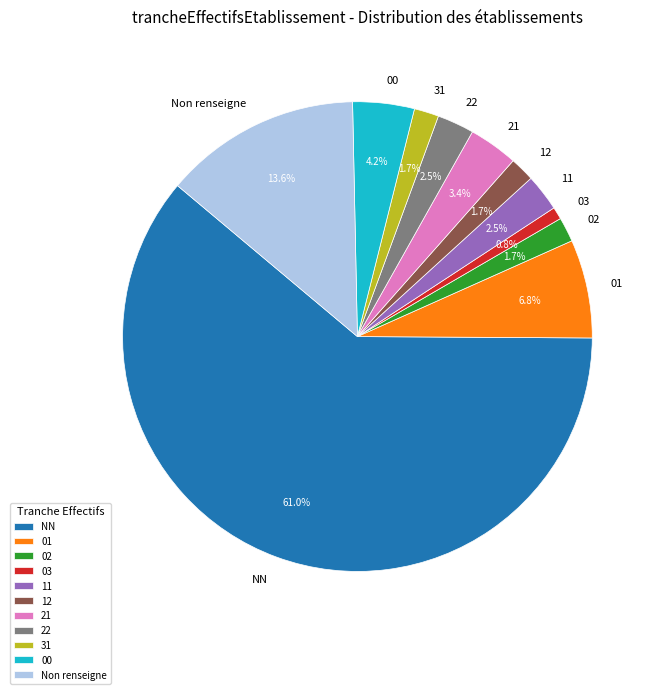

Count the number of slices in the pie.

11